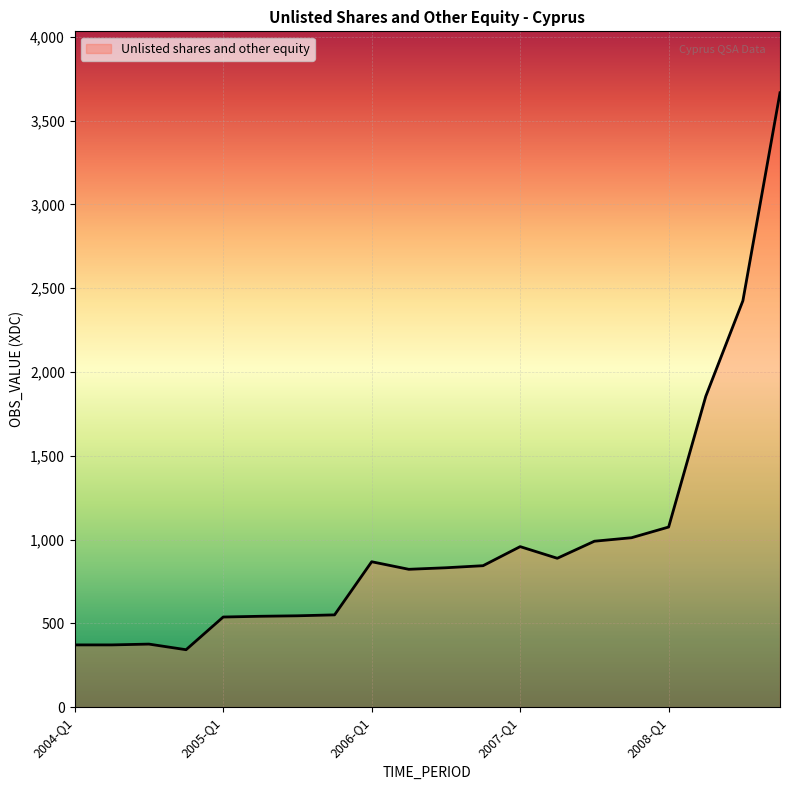

What is the difference between the maximum and minimum values?

3323.2